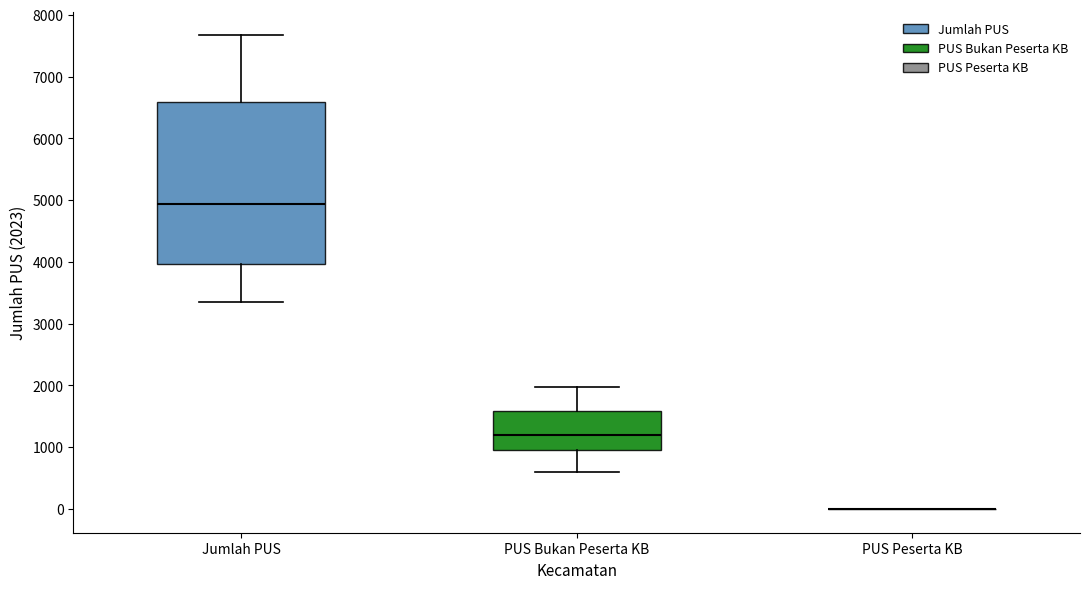

Comparing the boxes themselves (not the whiskers), which one is the tallest?

Jumlah PUS